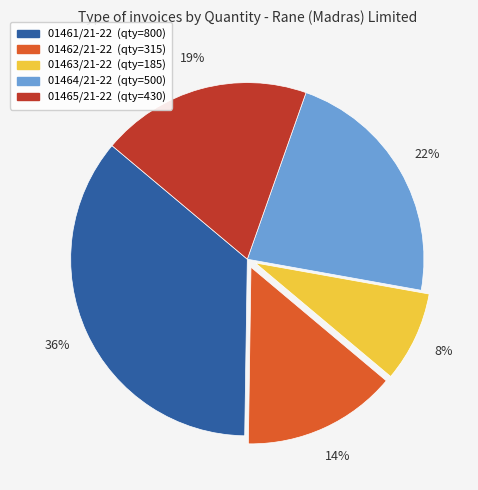

The 01461/21-22 slice represents 36% of the pie. True or false?

True